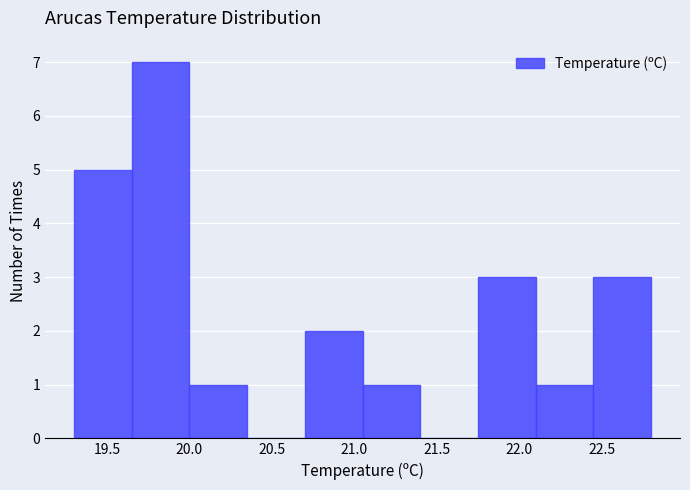

What is the height of the bar covering 21.05 to 21.40 on the x-axis? The values are not printed on the chart, so give them approximately, as read against the axis.

1